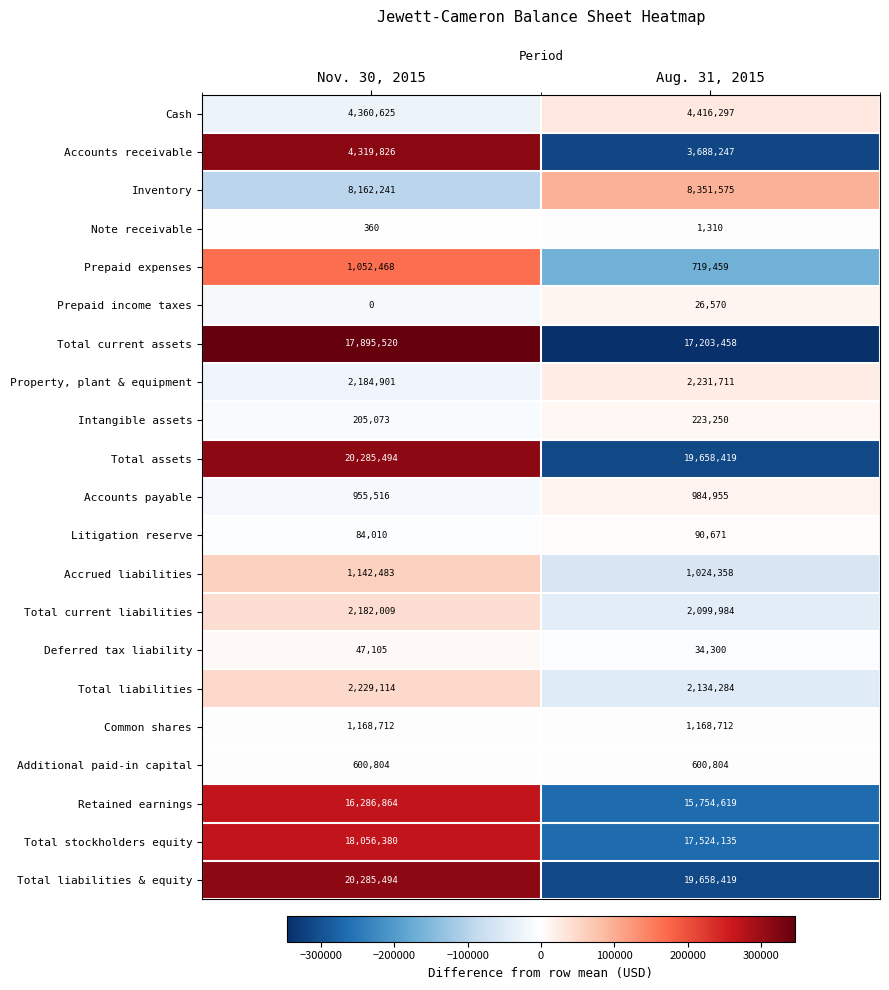

How many distinct data groups are displayed?

21